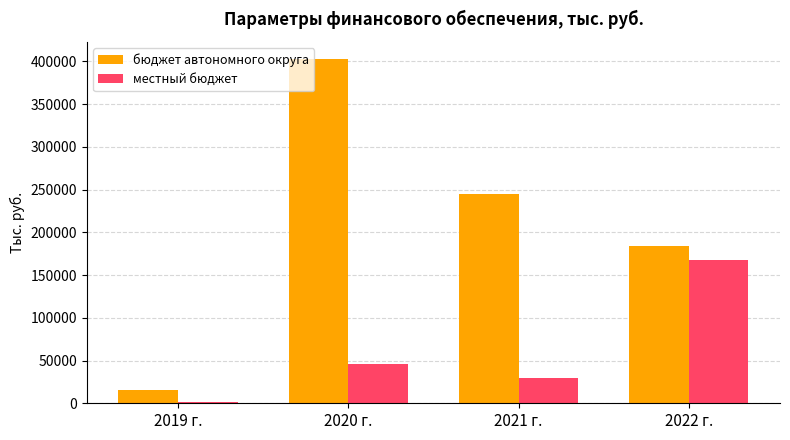

What is the difference between the бюджет автономного округа values at 2021 г. and 2020 г.?

157507.3